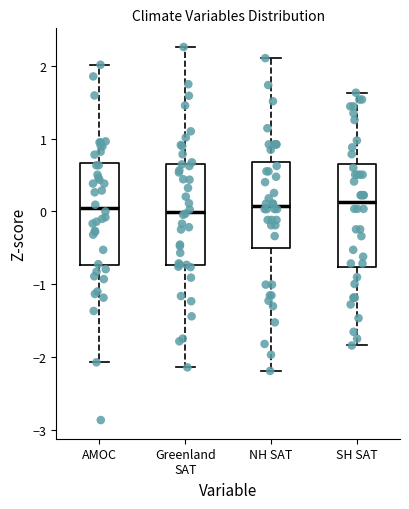

Reading left to right, read every box against the y-axis: the position of its median line, the range the box covers, and the ends of its whiskers. The values are not printed on the chart, so give them approximately, as read against the axis.

AMOC: median 0.0, box -0.7 to 0.7, whiskers -2.1 to 2.0
Greenland SAT: median 0.0, box -0.7 to 0.7, whiskers -2.1 to 2.3
NH SAT: median 0.1, box -0.5 to 0.7, whiskers -2.2 to 2.1
SH SAT: median 0.1, box -0.8 to 0.6, whiskers -1.8 to 1.6